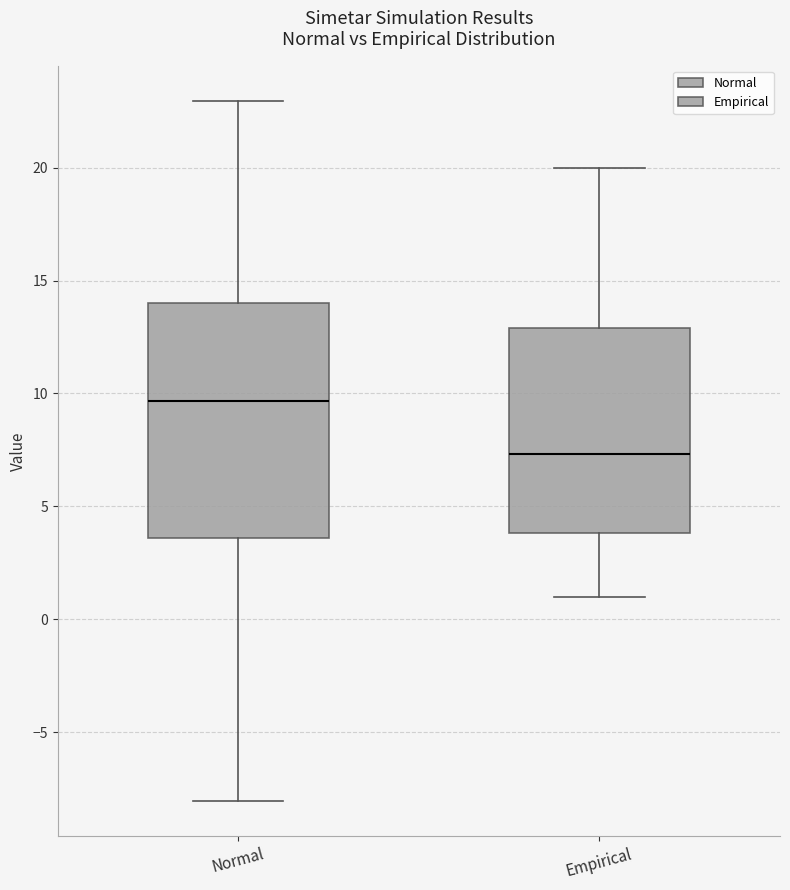

Reading left to right, read every box against the y-axis: the position of its median line, the range the box covers, and the ends of its whiskers. The values are not printed on the chart, so give them approximately, as read against the axis.

Normal: median 9.5, box 3.5 to 14.0, whiskers -8.0 to 23.0
Empirical: median 7.5, box 4.0 to 13.0, whiskers 1.0 to 20.0